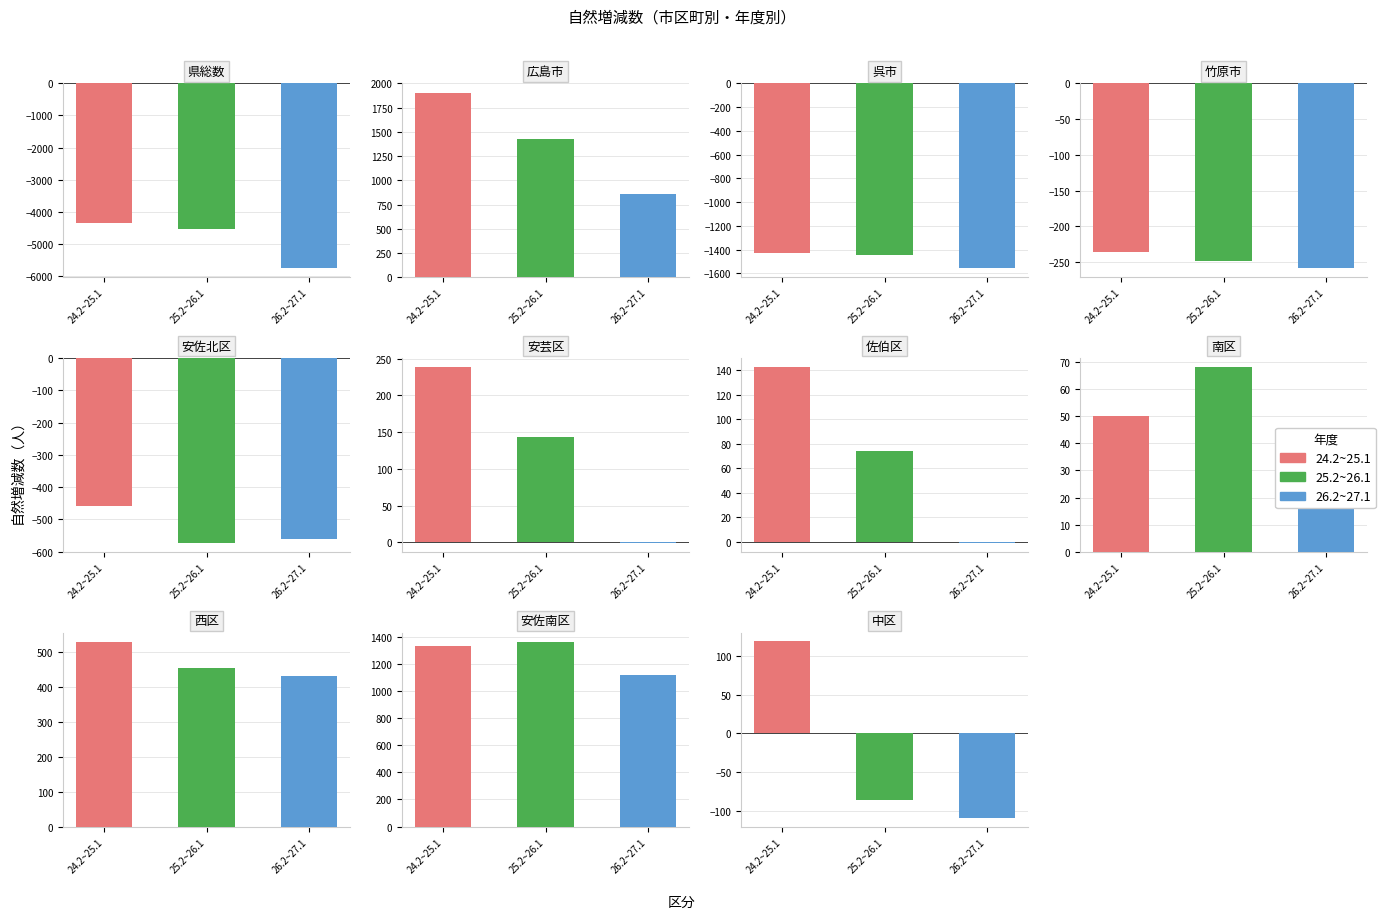

Which has a higher value, 安佐南区 or 安芸区?

安佐南区